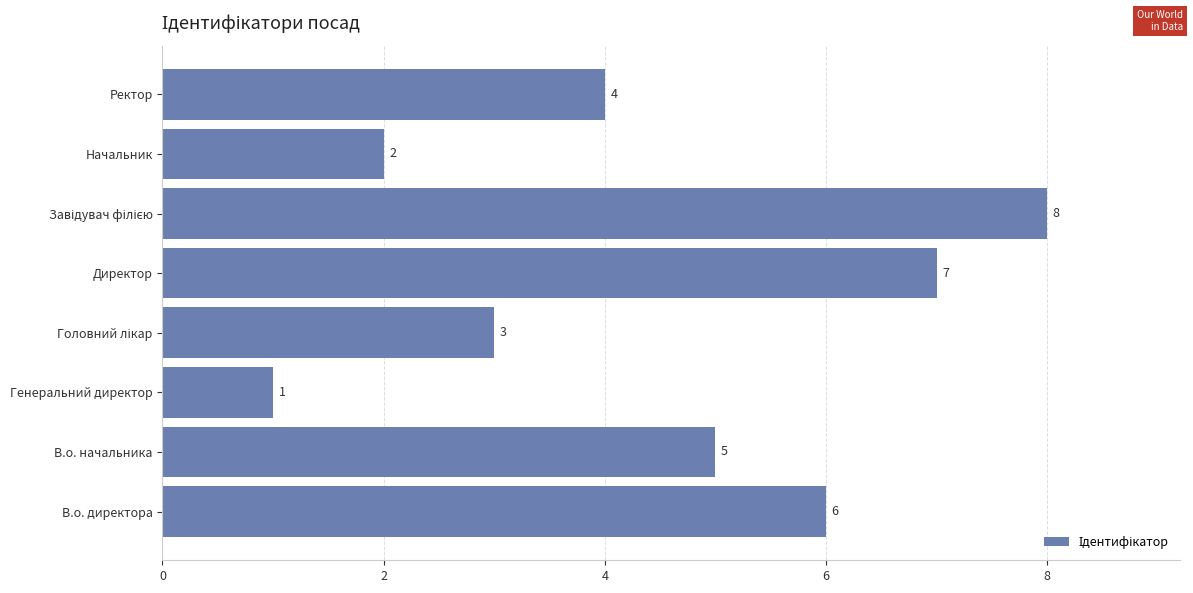

What is the change in value from Генеральний директор to Директор?

+6